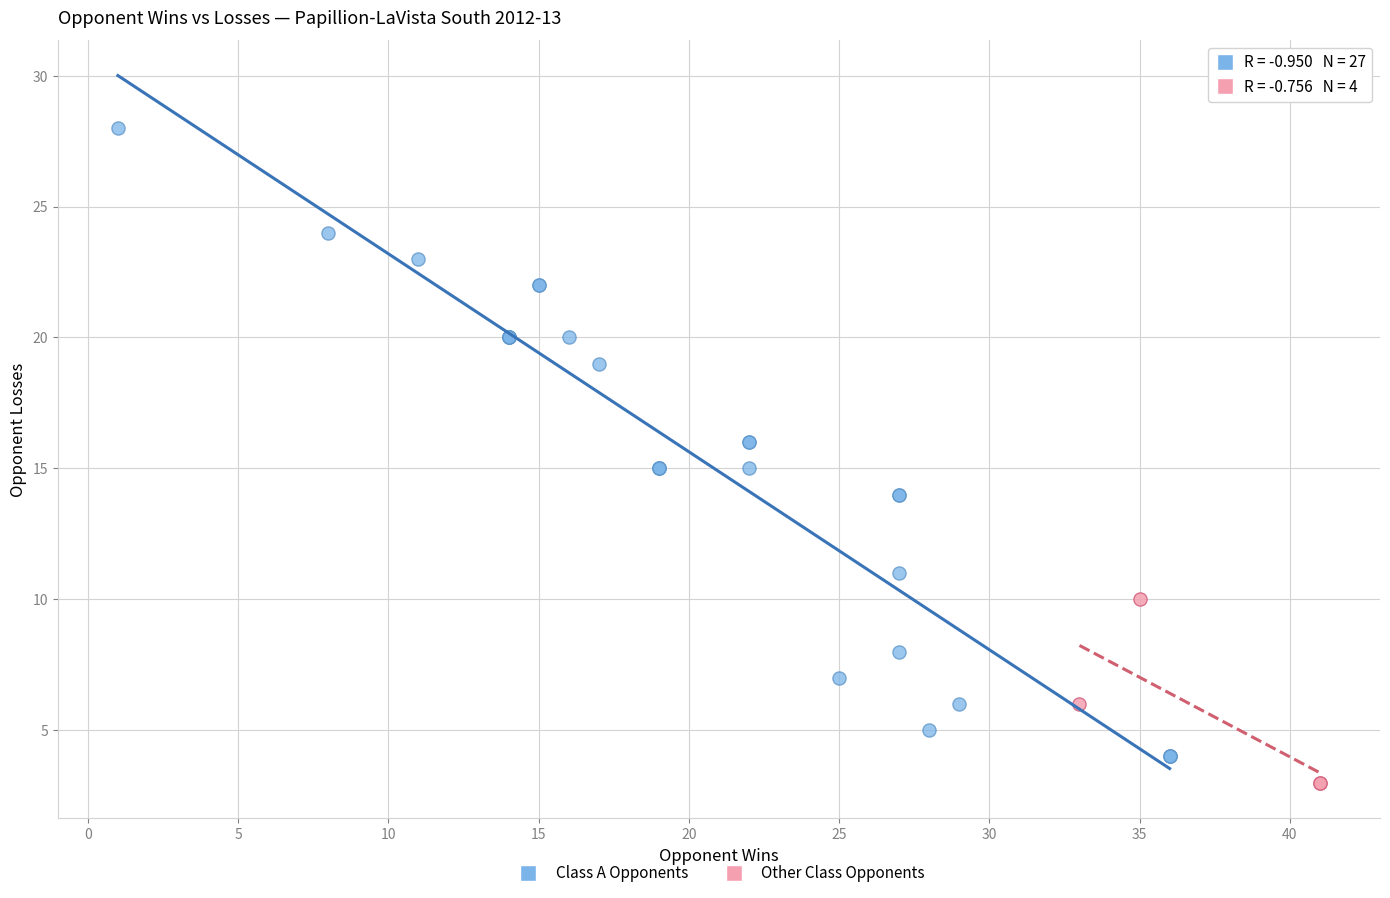

Which series reaches the maximum Y coordinate?

Class A Opponents